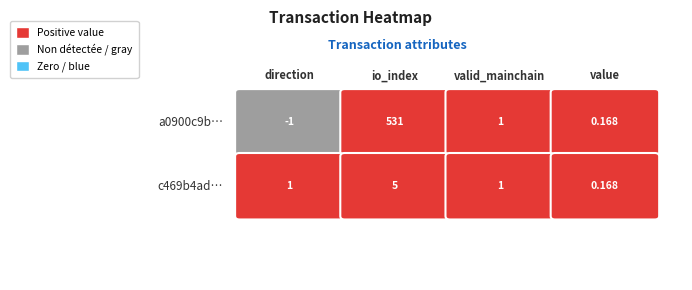

Between 3 and 0, which is larger?

3